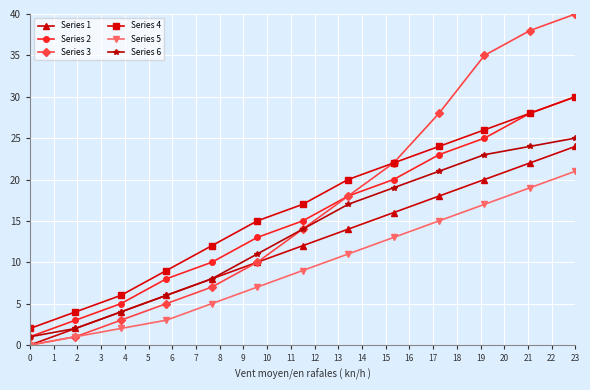

What are all the series names shown in the legend?

Series 1, Series 2, Series 3, Series 4, Series 5, Series 6